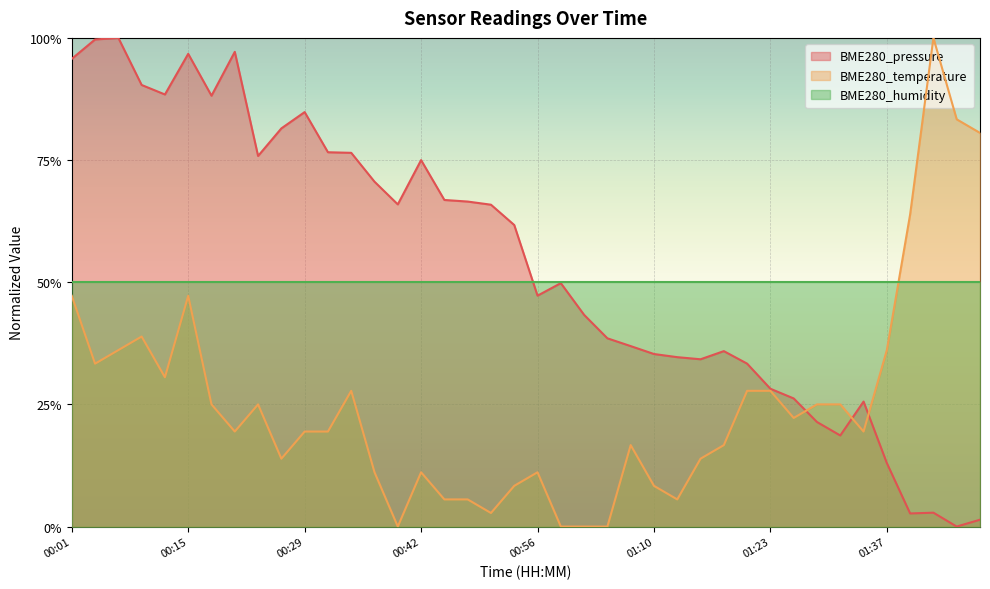

After their last crossing, which series has the higher values: BME280_pressure or BME280_temperature?

BME280_temperature